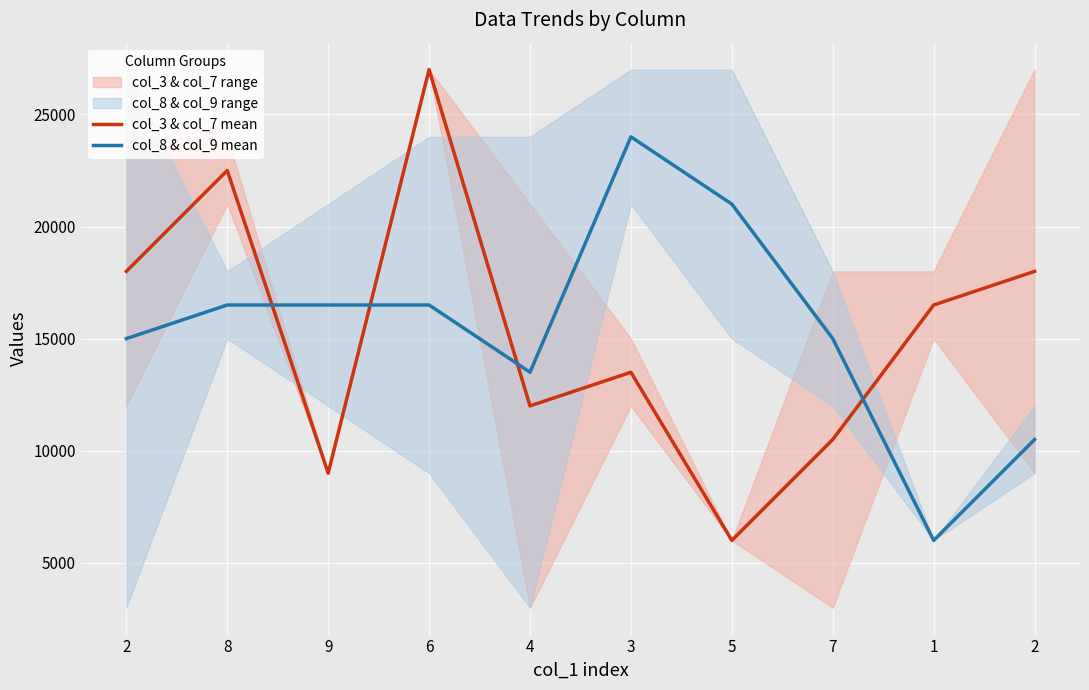

How many interior local peaks does the col_3 & col_7 mean series have?

3